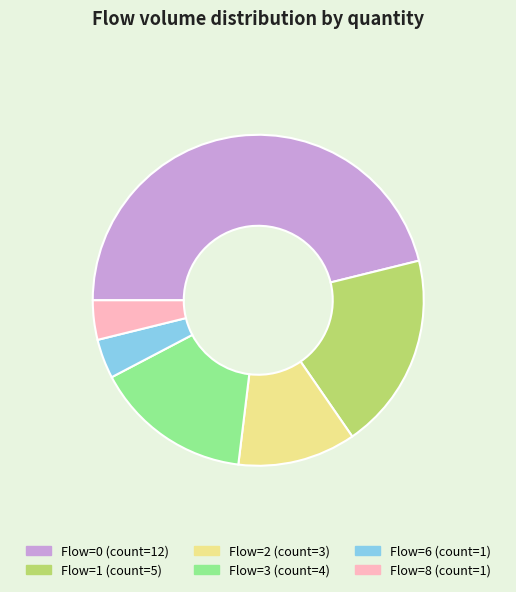

Does any single category account for the majority?

No